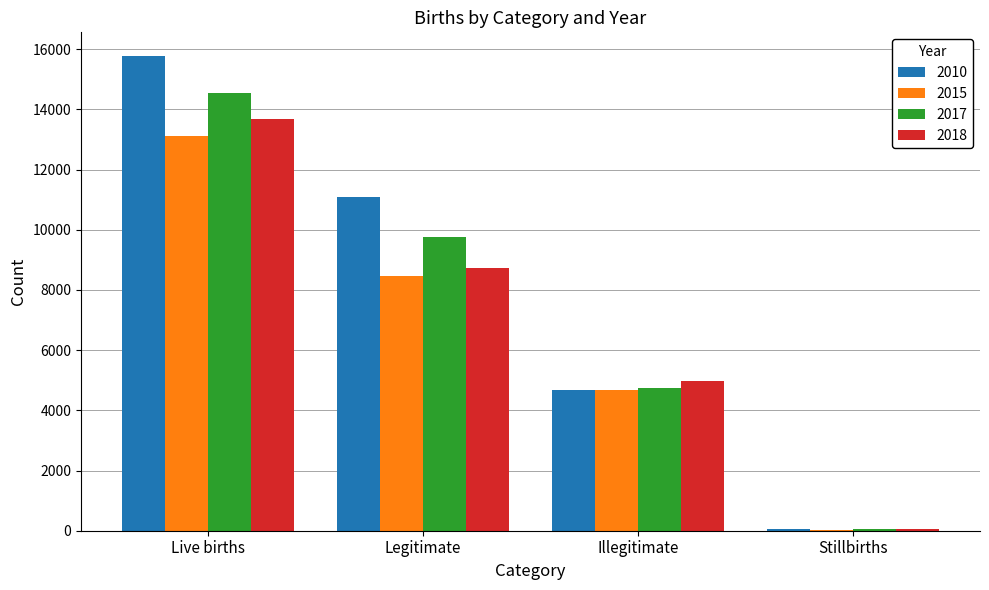

At which category is the sum across all series the highest?

Live births